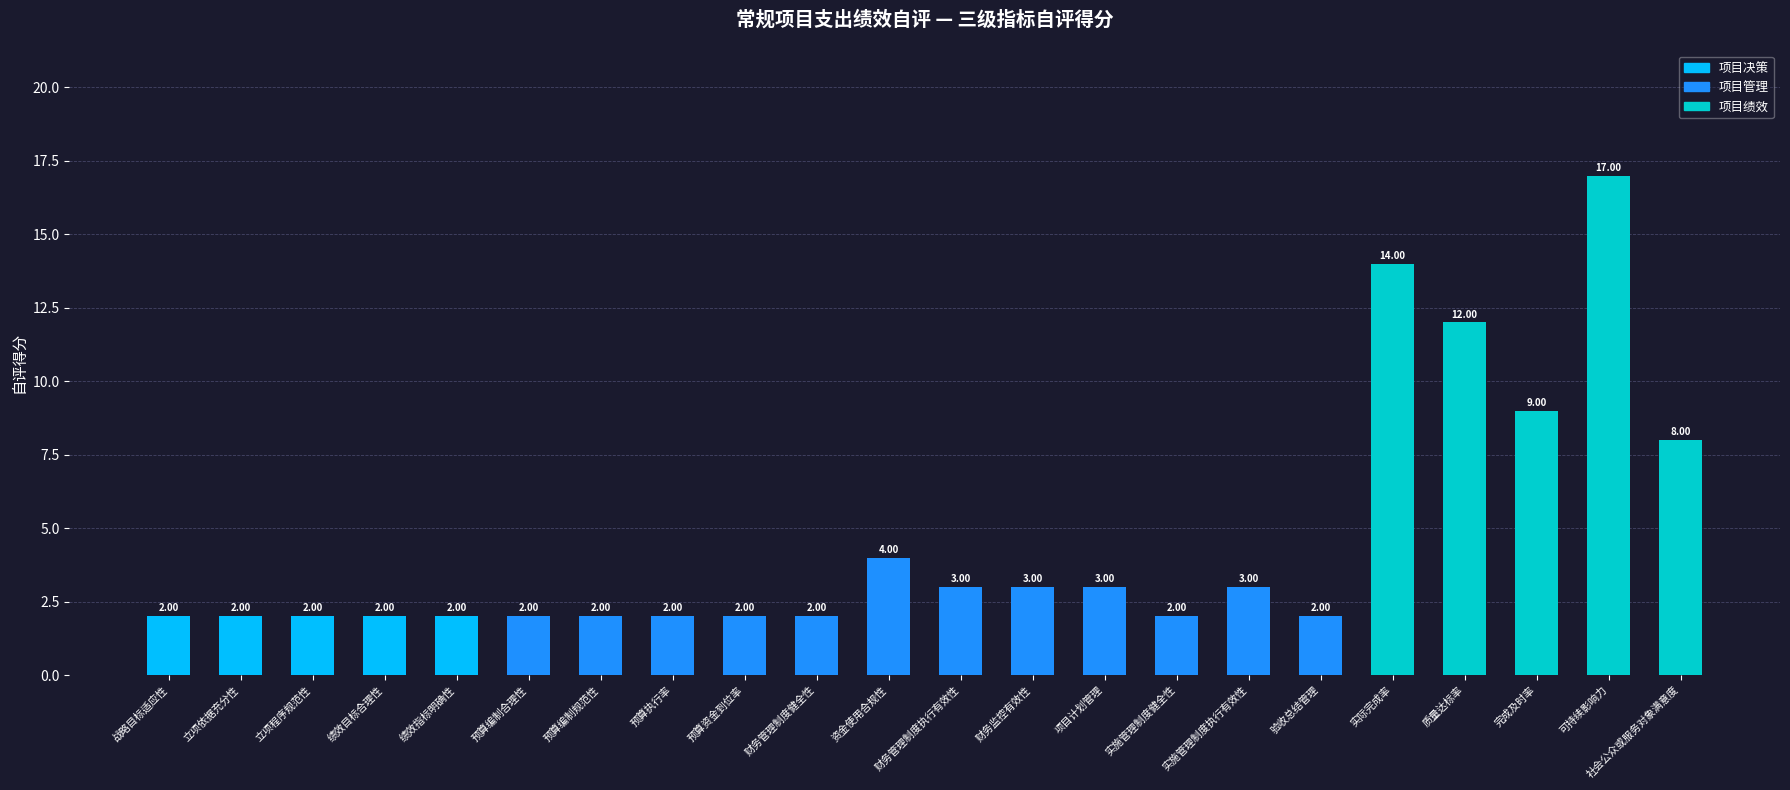

Where is the data nearest to the value 9?

完成及时率